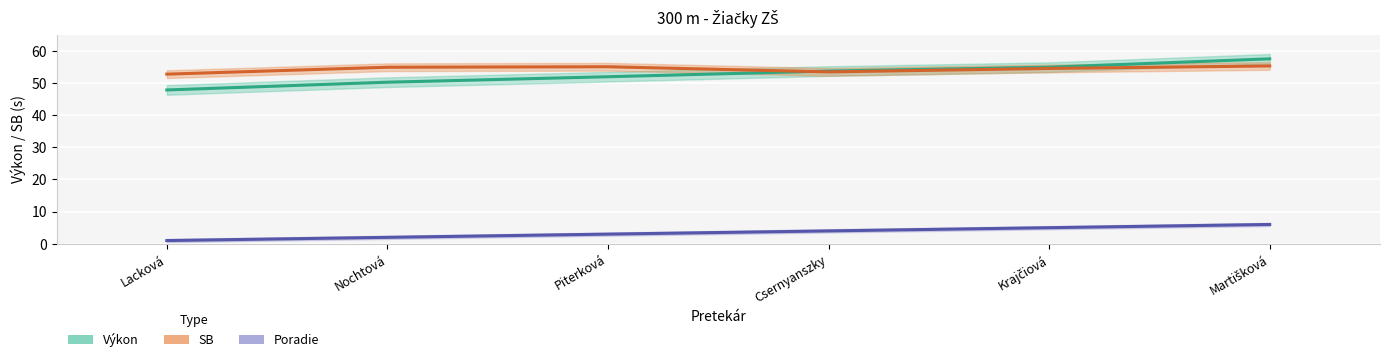

Is the value of Výkon at Krajčiová greater than the value of Poradie at Lacková?

Yes